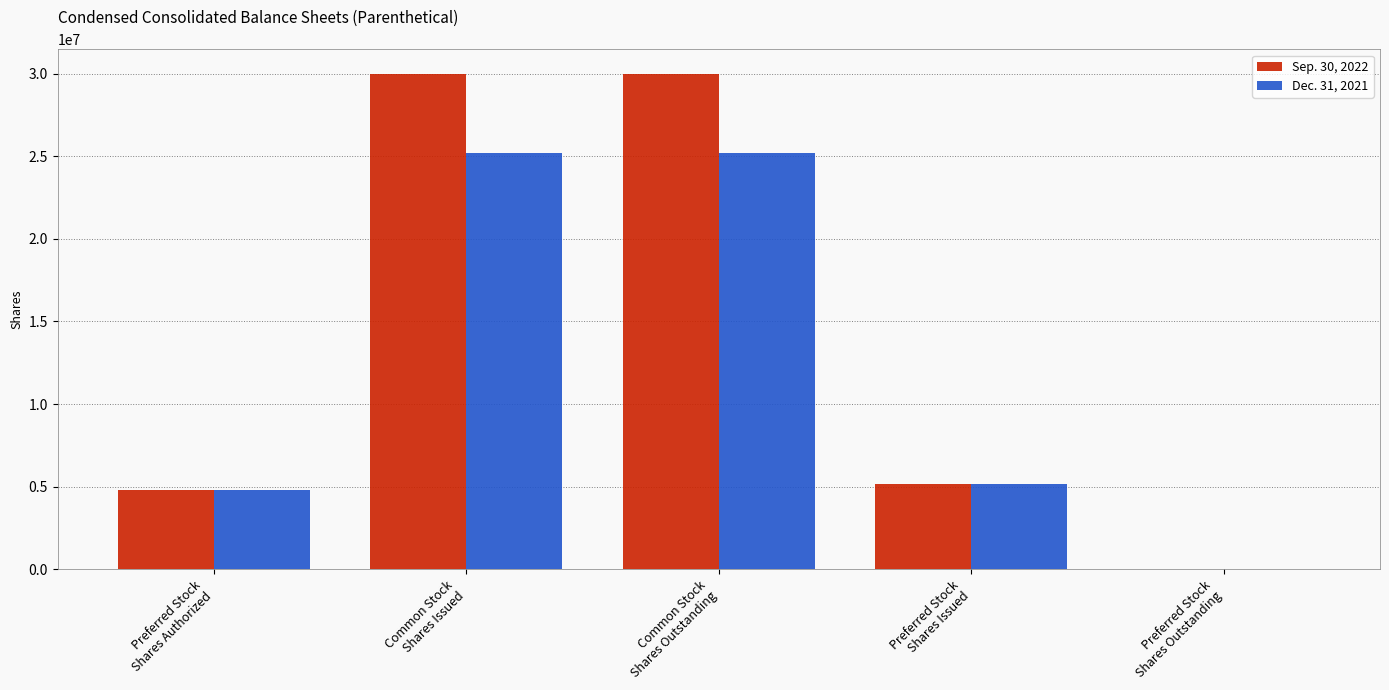

Reading right to left, what are all the values shown in this chart?

Sep. 30, 2022: 210	5181346	29980183	29980183	4818654
Dec. 31, 2021: 210	5181346	25206914	25206914	4818654